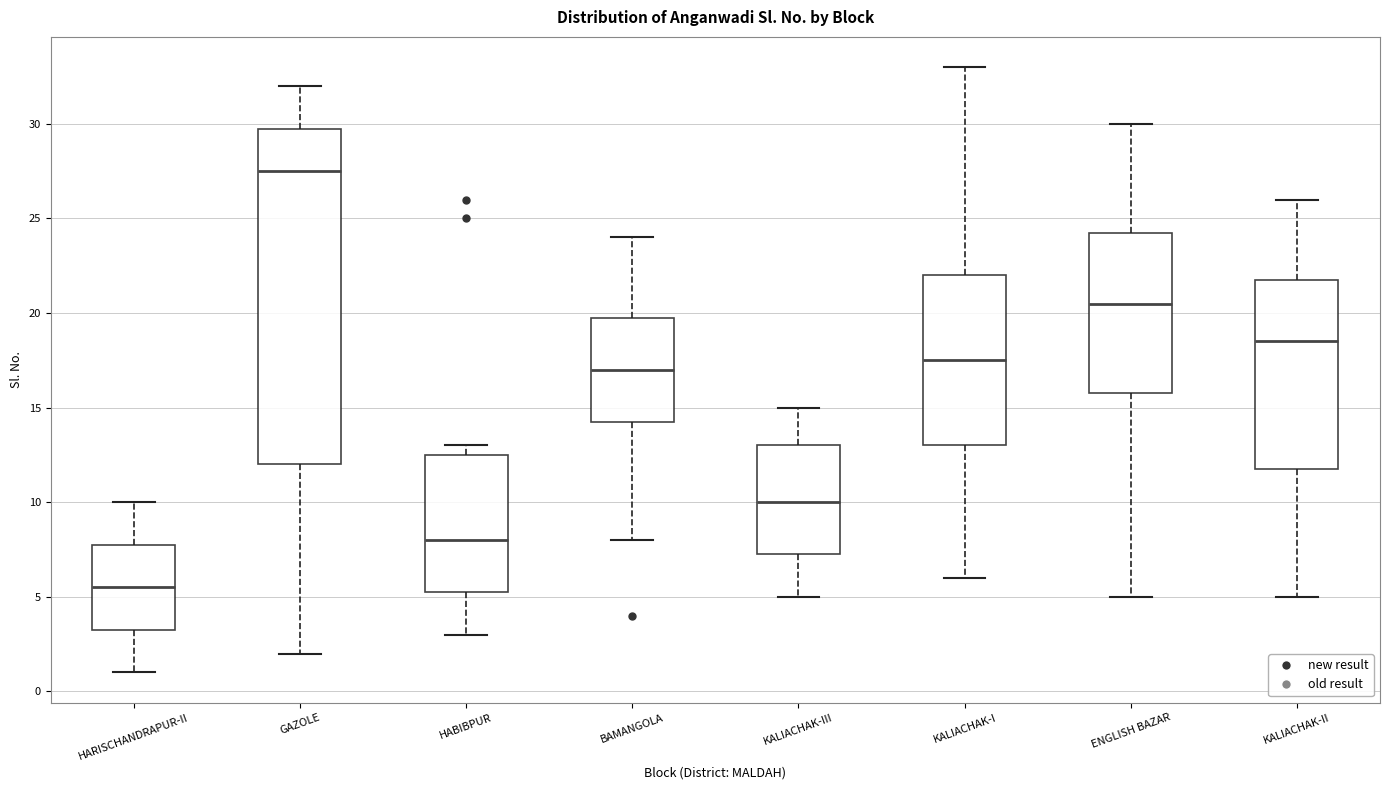

Comparing the boxes themselves (not the whiskers), which one is the tallest?

GAZOLE